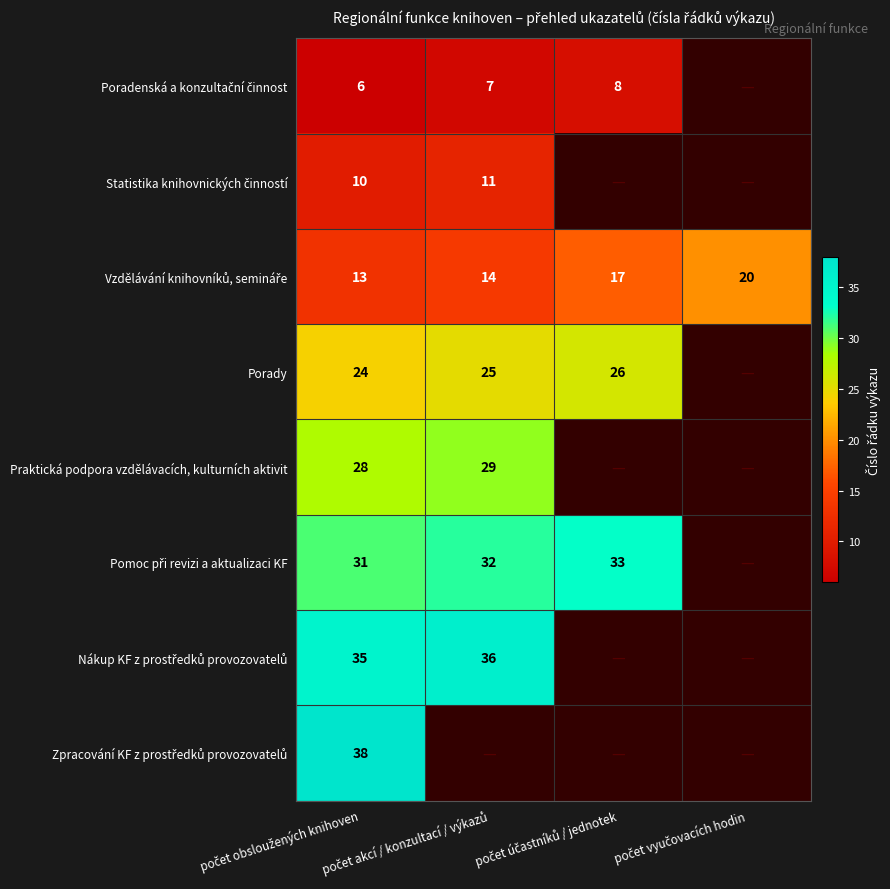

At which label does Vzdělávání knihovníků, semináře first exceed 17?

počet vyučovacích hodin